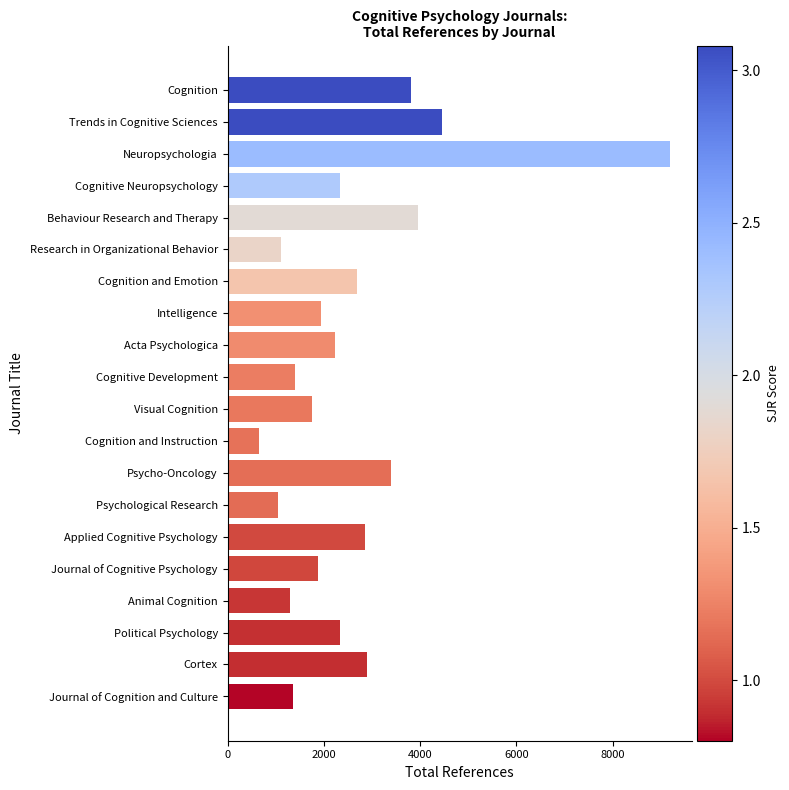

What is the sum of all values?

52528